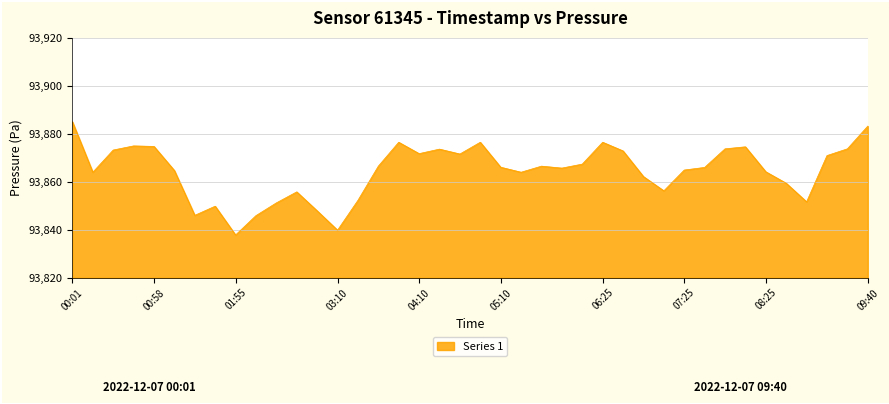

What is the smallest value displayed?

93837.8